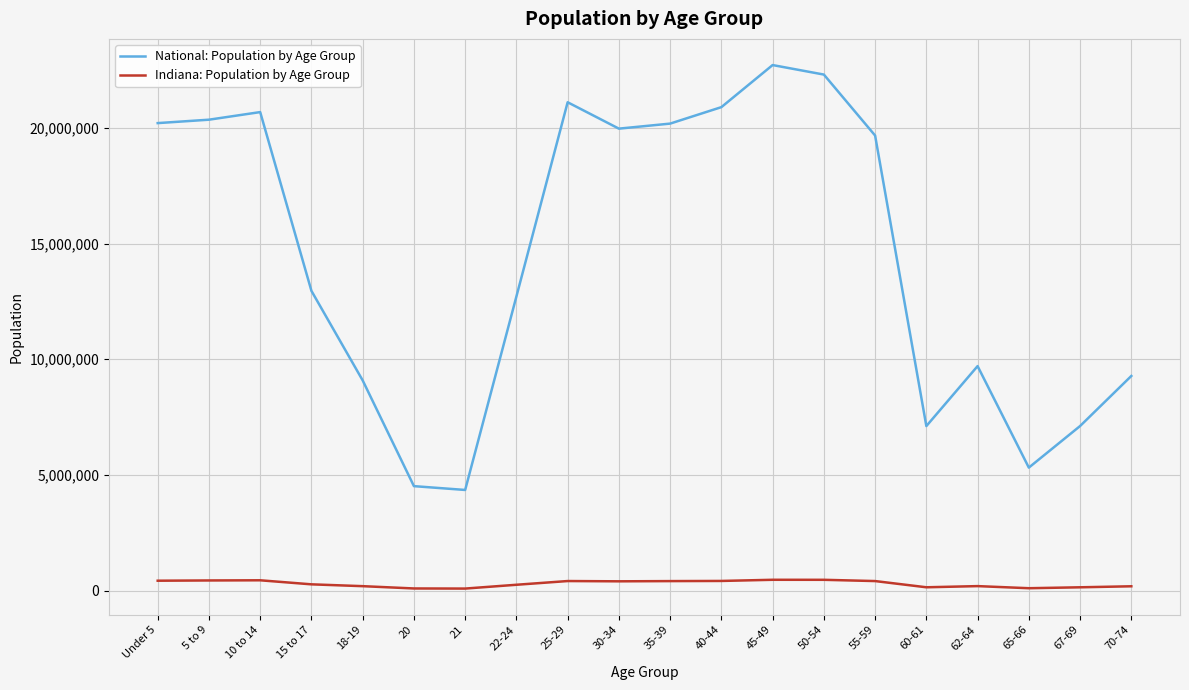

What is the total value across all series at 45-49?

23182537